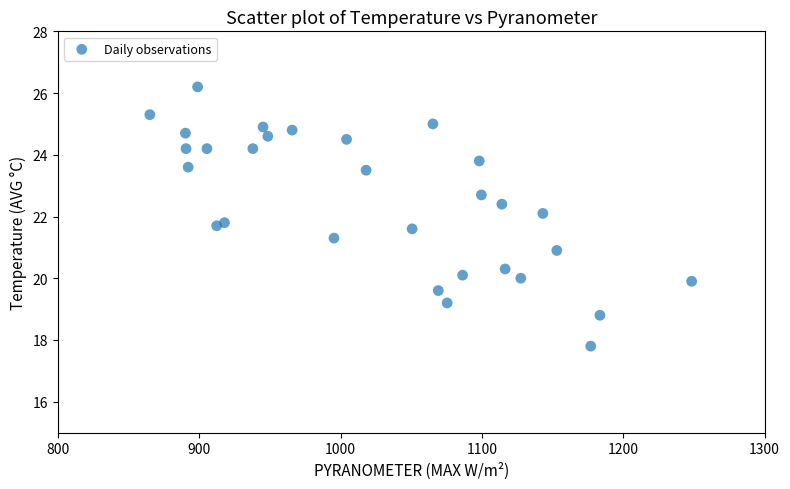

What is the range of X values (max minus min)?

383.4